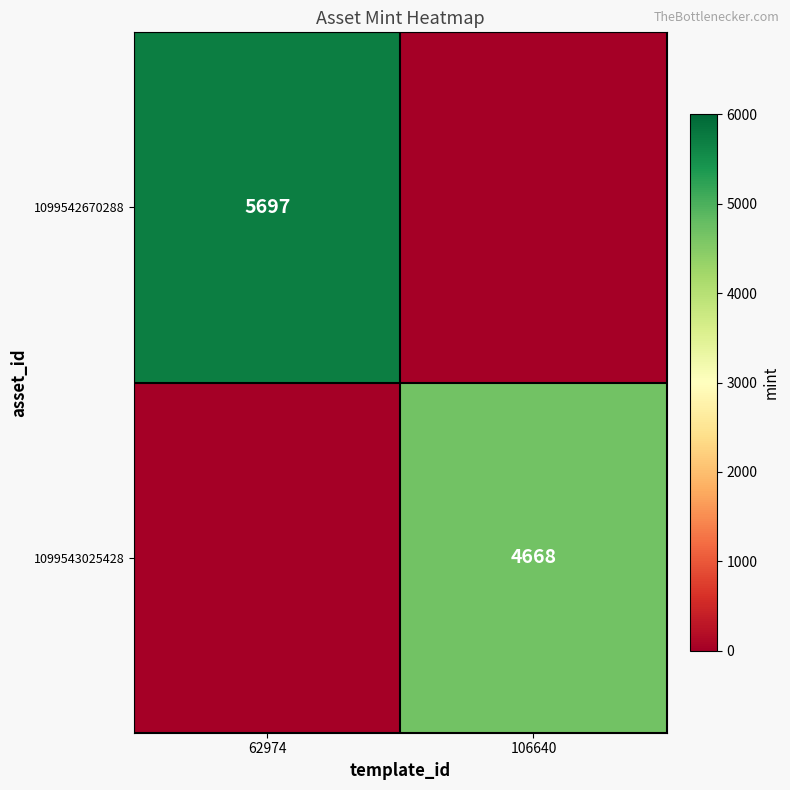

The value of 1099542670288 at 62974 is 3830. True or false?

False